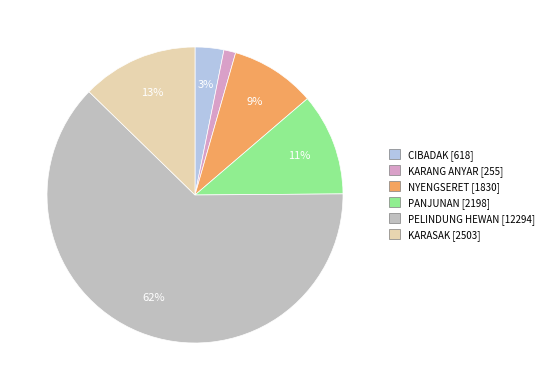

Is the sum of KARASAK and PANJUNAN greater than half?

No